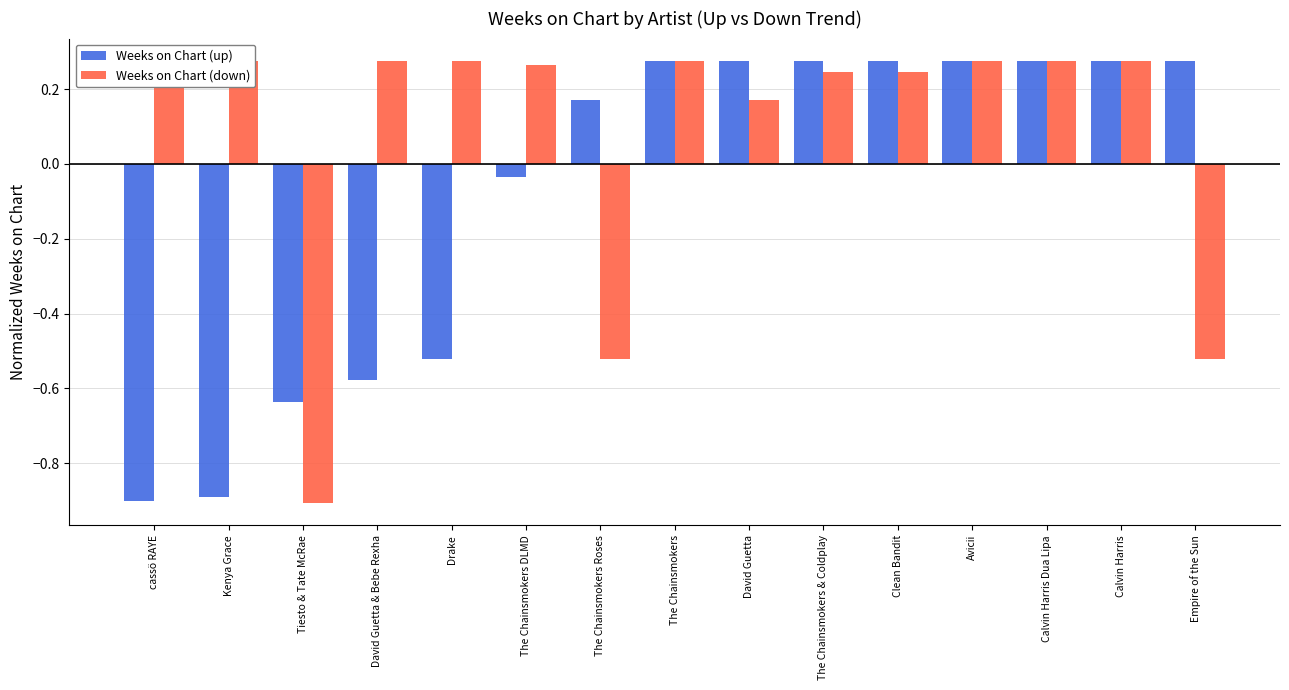

Which series has the largest range (max minus min)?

Weeks on Chart (down)